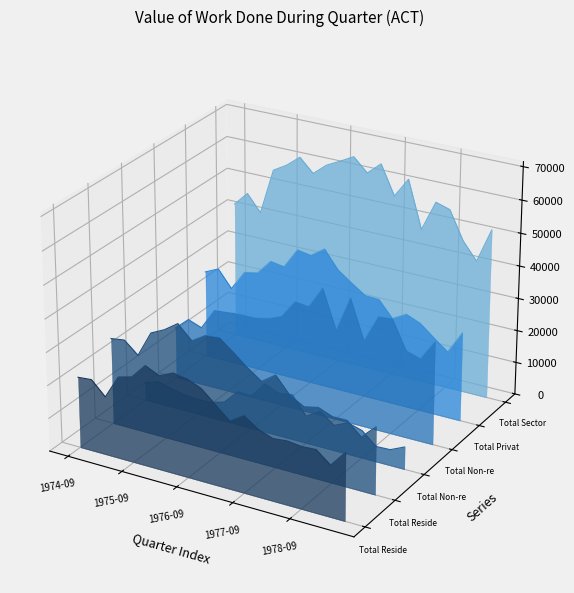

What is the label of the 5th point from the left?

1978-09